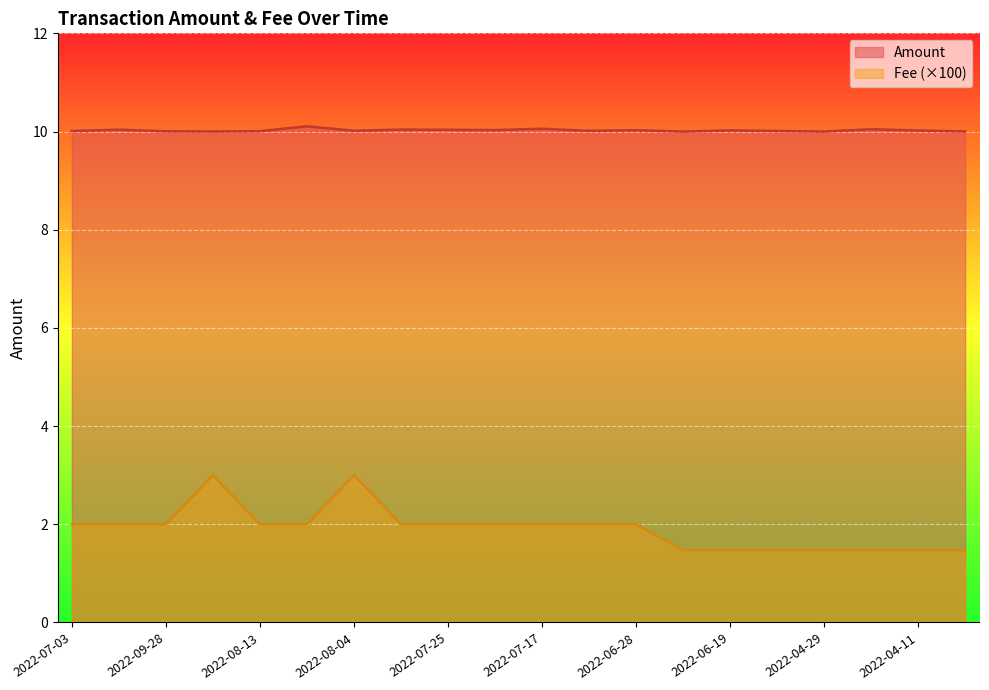

What value does the Fee series have at 2022-09-28?

2.0